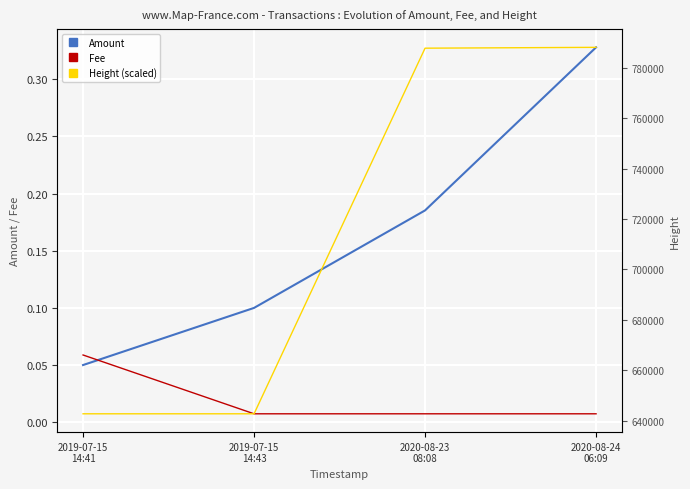

Between 2019-07-15
14:43 and 2020-08-24
06:09, which series saw the biggest shift?

Height (scaled)